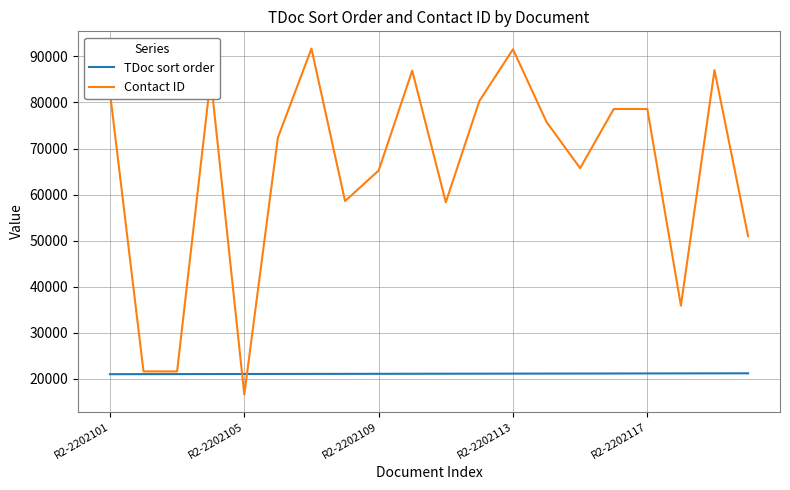

Rank the series by their average value, from lowest to highest.

TDoc sort order, Contact ID